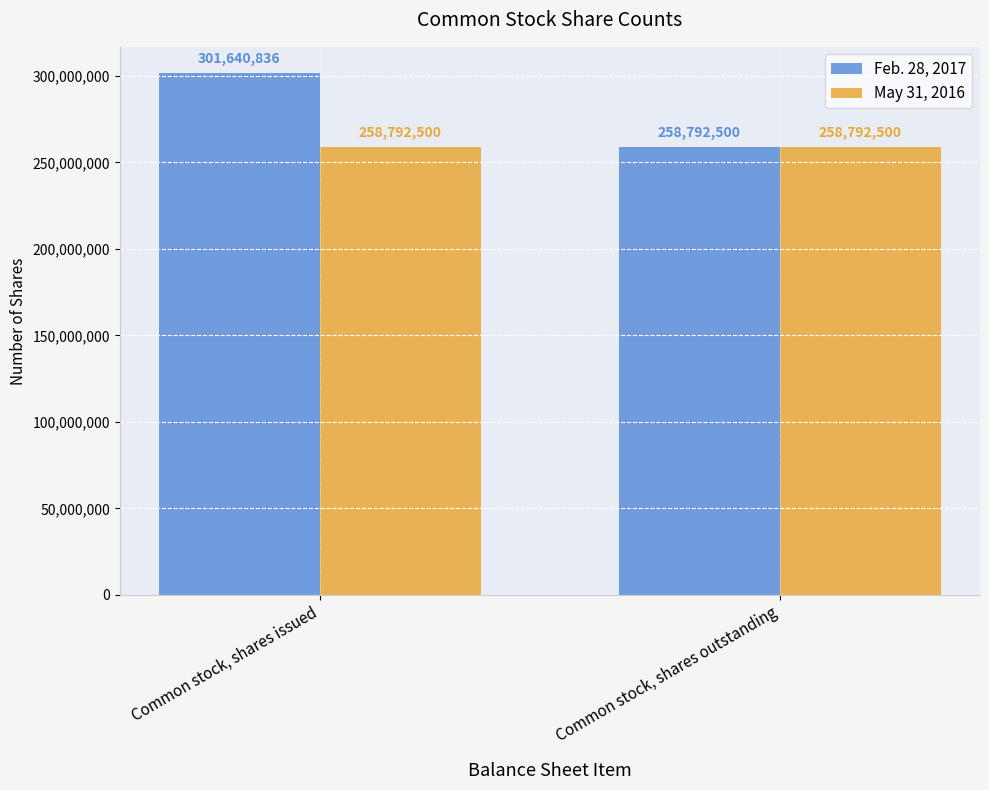

What is the sum of all Feb. 28, 2017 values?

560433336